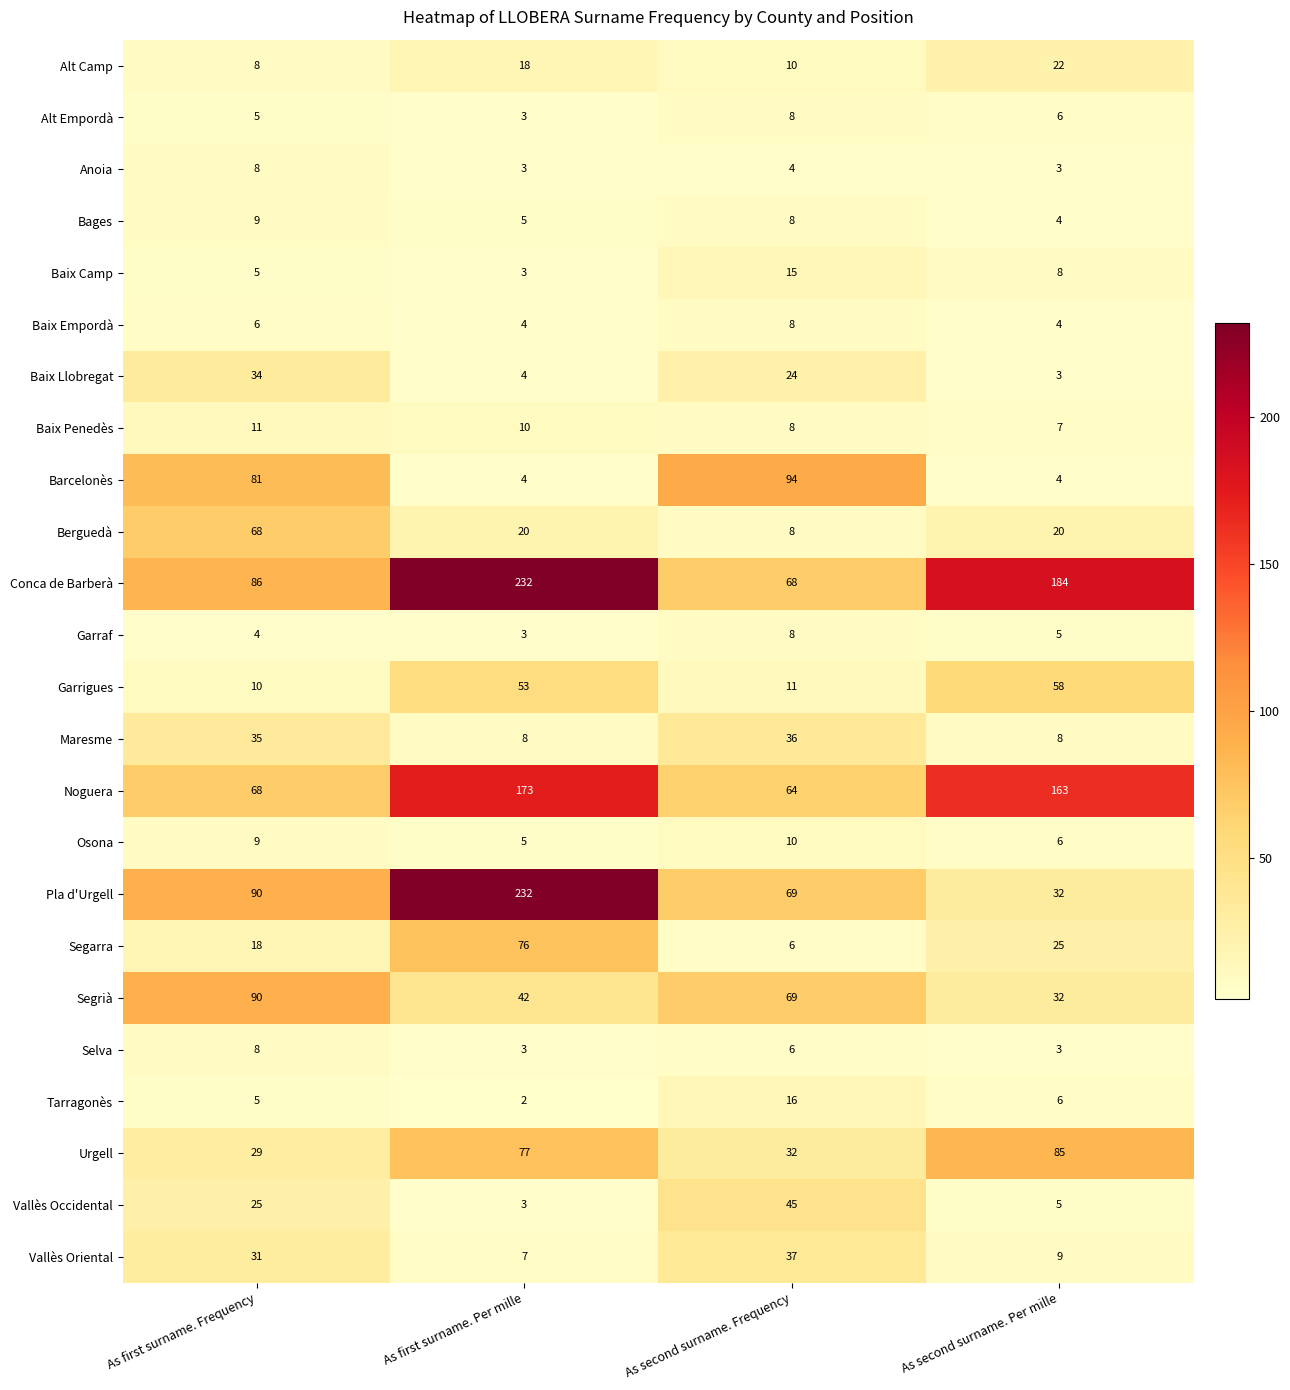

Which series has the widest spread of values?

Pla d'Urgell